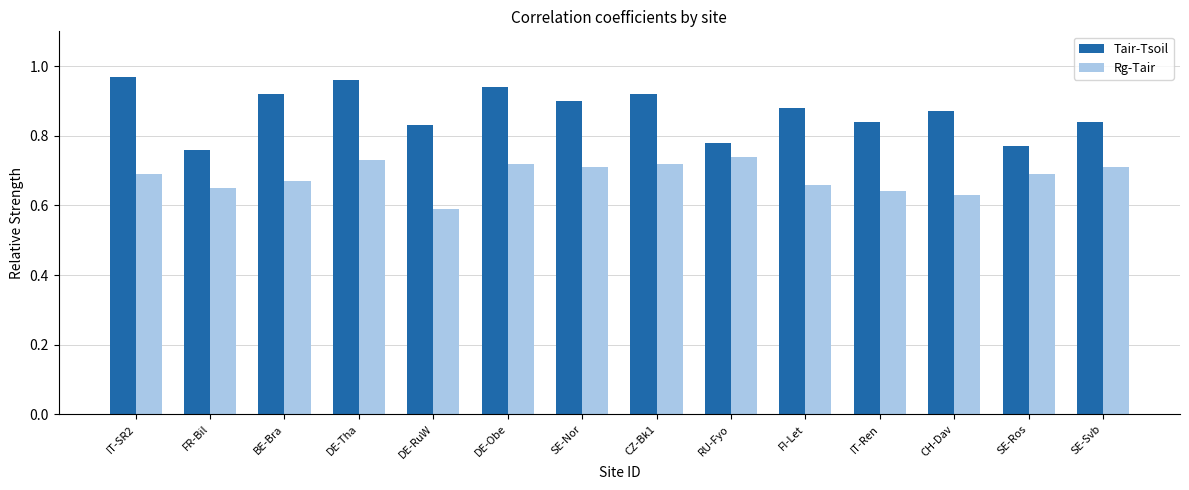

At which category is the sum across all series the highest?

DE-Tha